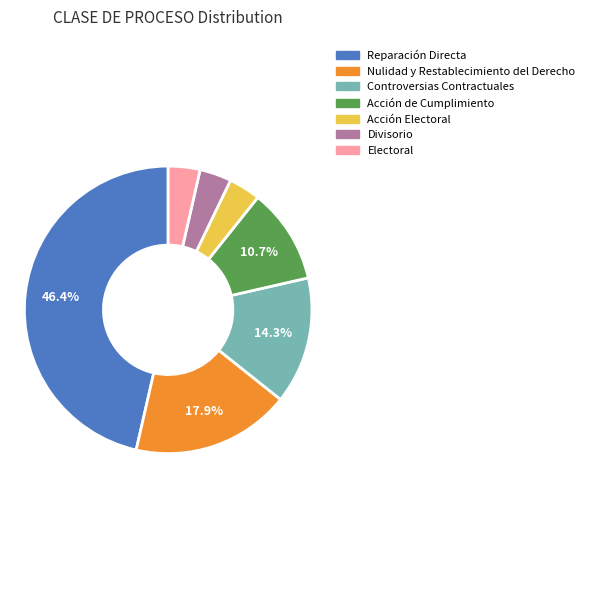

Which category has the biggest portion of the pie?

Reparación Directa